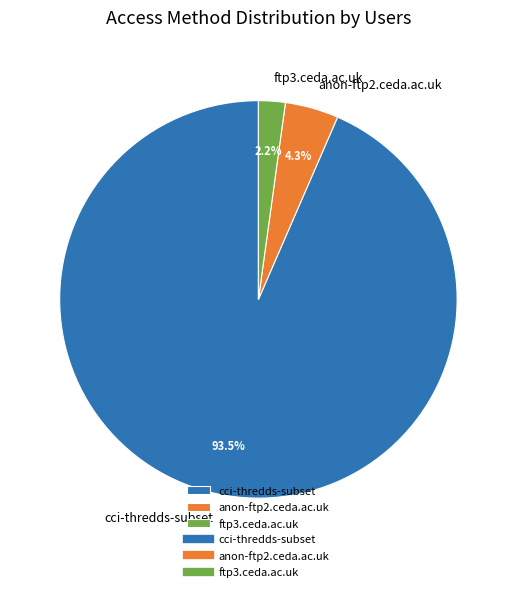

What is the total percentage of anon-ftp2.ceda.ac.uk and ftp3.ceda.ac.uk?

6.5%